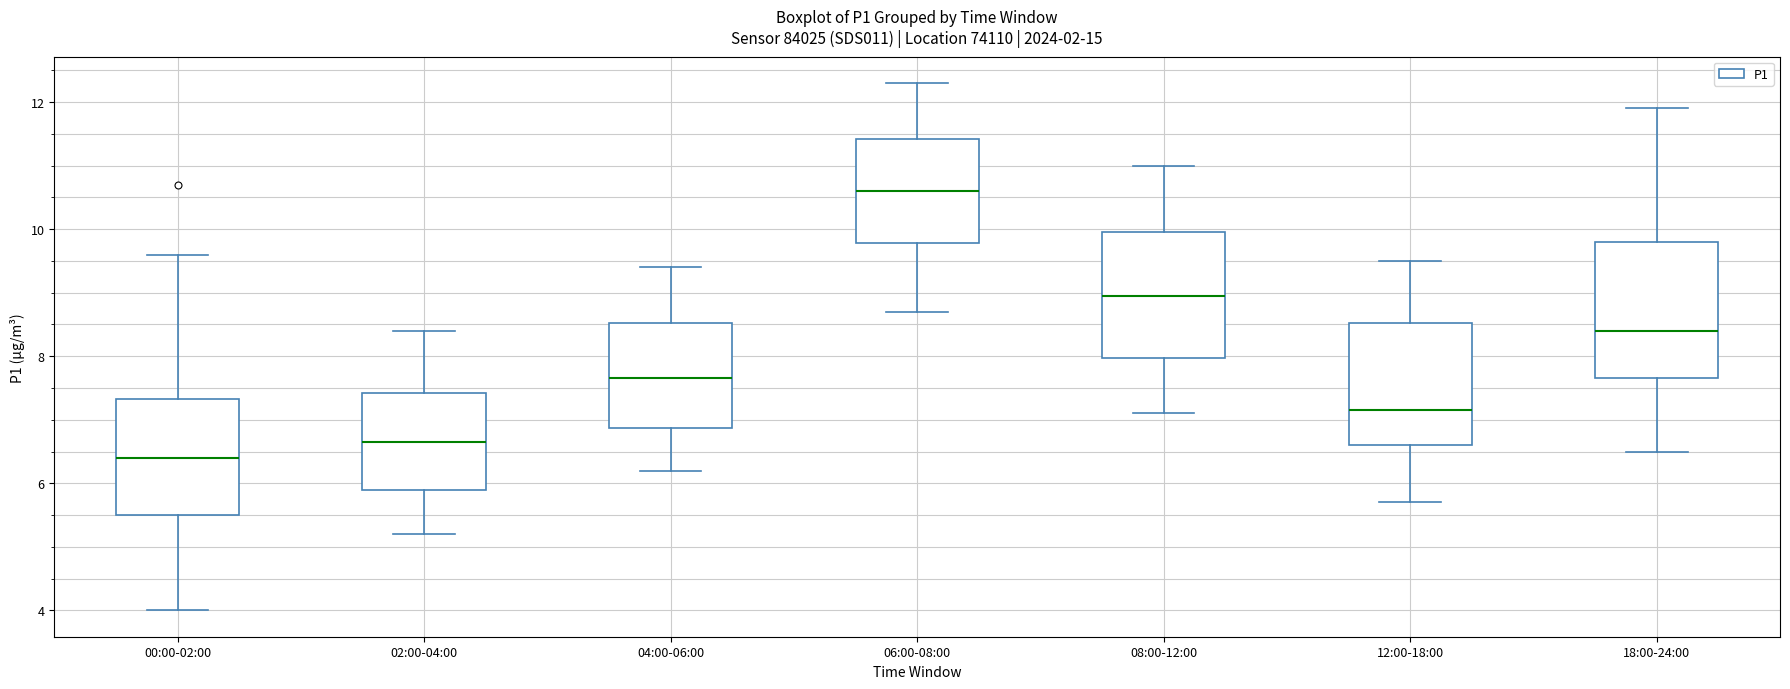

Reading left to right, transcribe this box plot: for each box, give where its median line is, the range the box spans, and where its two whiskers end, as read against the y-axis. The values are not printed on the chart, so give them approximately, as read against the axis.

00:00-02:00: median 6.4, box 5.6 to 7.4, whiskers 4.0 to 9.6
02:00-04:00: median 6.6, box 6.0 to 7.4, whiskers 5.2 to 8.4
04:00-06:00: median 7.6, box 6.8 to 8.6, whiskers 6.2 to 9.4
06:00-08:00: median 10.6, box 9.8 to 11.4, whiskers 8.8 to 12.4
08:00-12:00: median 9.0, box 8.0 to 10.0, whiskers 7.2 to 11.0
12:00-18:00: median 7.2, box 6.6 to 8.6, whiskers 5.8 to 9.6
18:00-24:00: median 8.4, box 7.6 to 9.8, whiskers 6.6 to 12.0